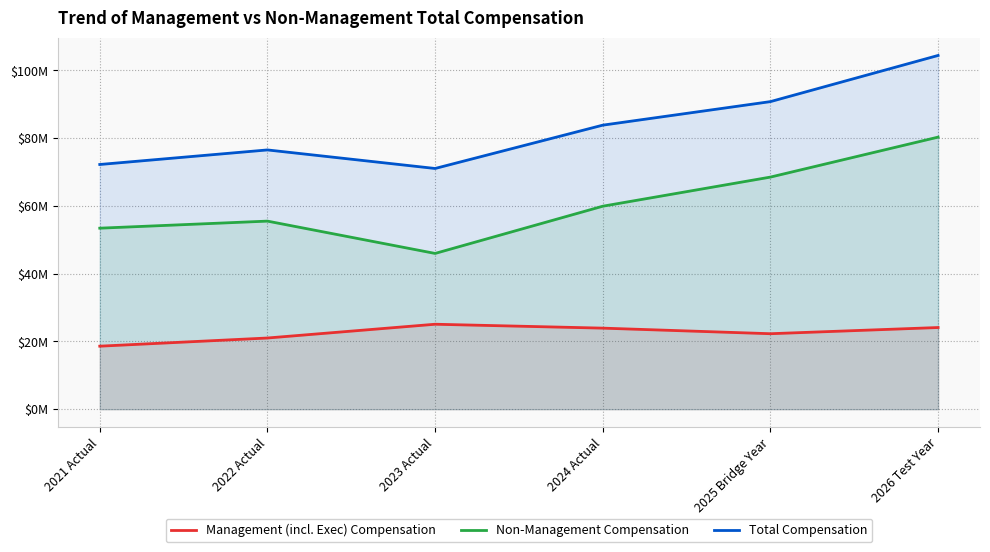

List the series in order of their overall mean, highest first.

Total Compensation, Non-Management Compensation, Management (incl. Exec) Compensation